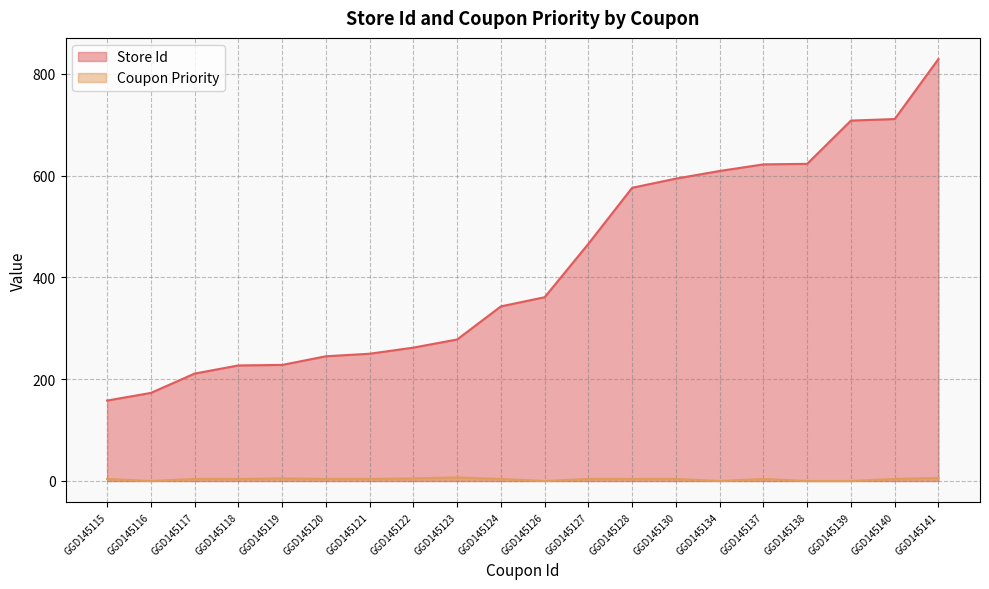

What are all the series names shown in the legend?

Store Id, Coupon Priority